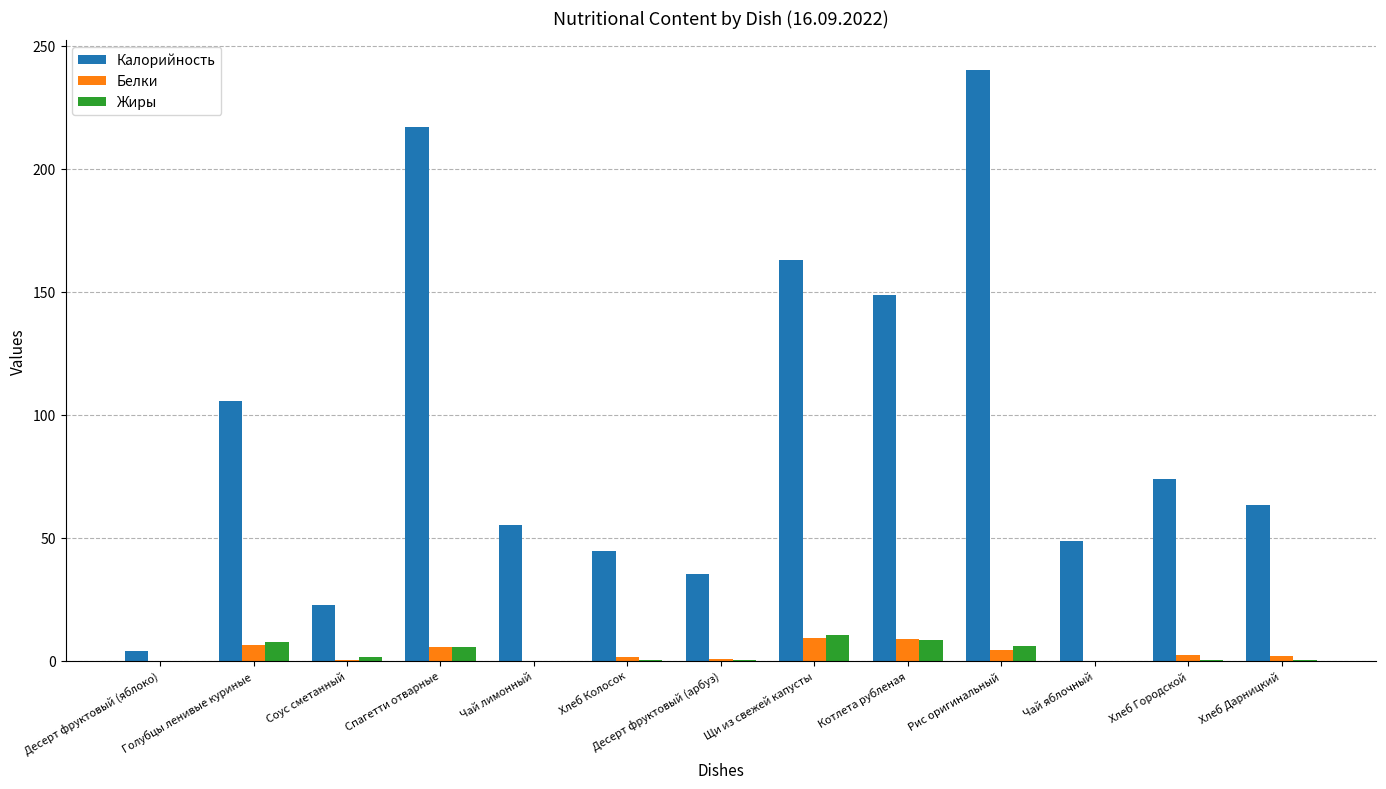

At which category is the sum across all series the highest?

Рис оригинальный